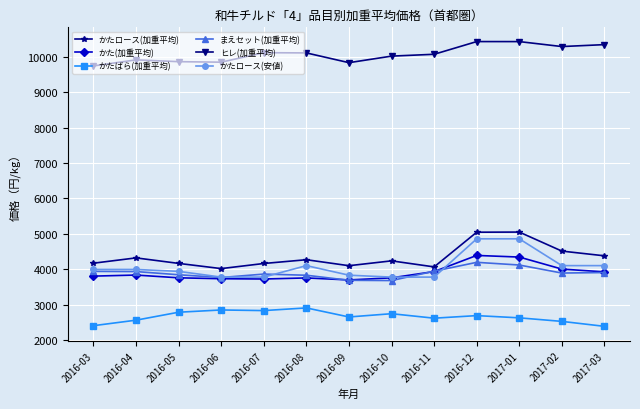

Which series has the largest range (max minus min)?

かたロース(安値)